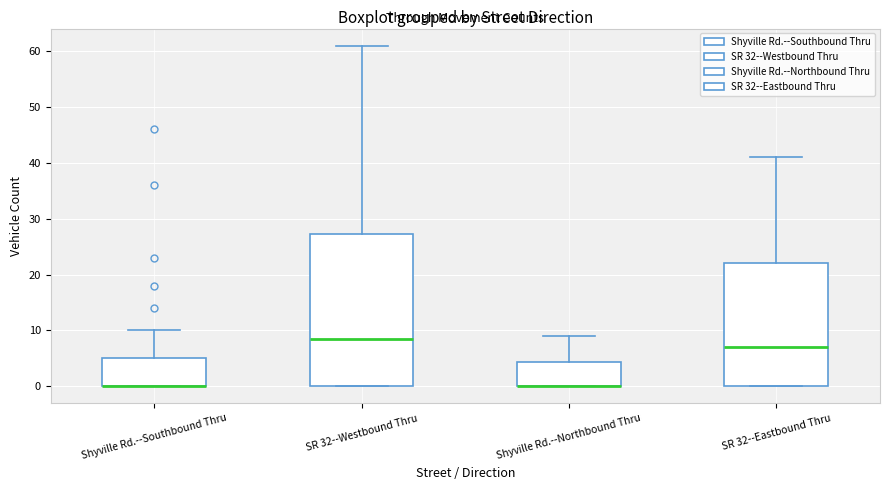

Where does the median line of the box for SR 32--Westbound Thru sit on the y-axis? The values are not printed on the chart, so give them approximately, as read against the axis.

9